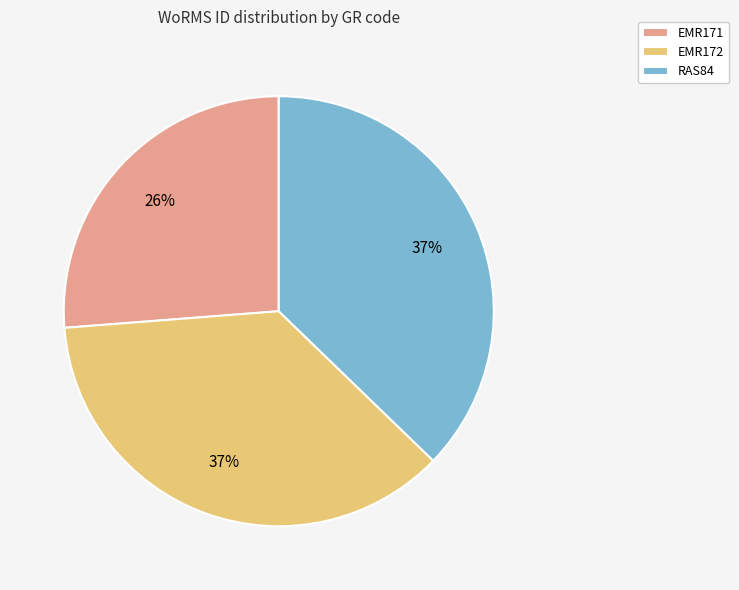

Which slice is the smallest?

EMR171